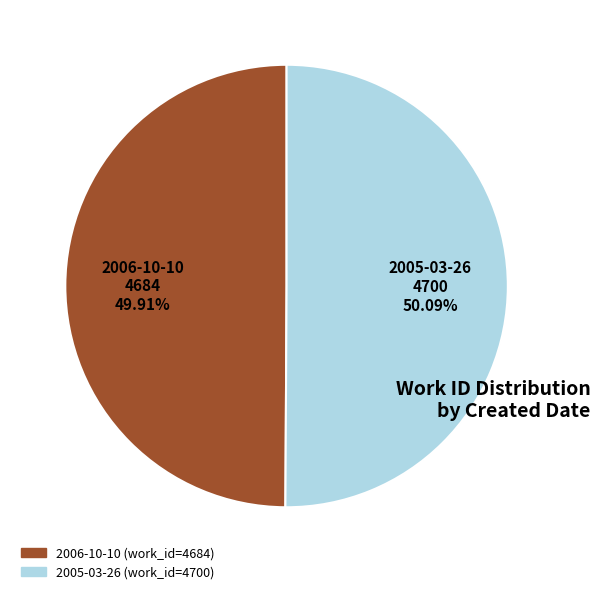

Is there any slice that represents more than half of the pie?

Yes